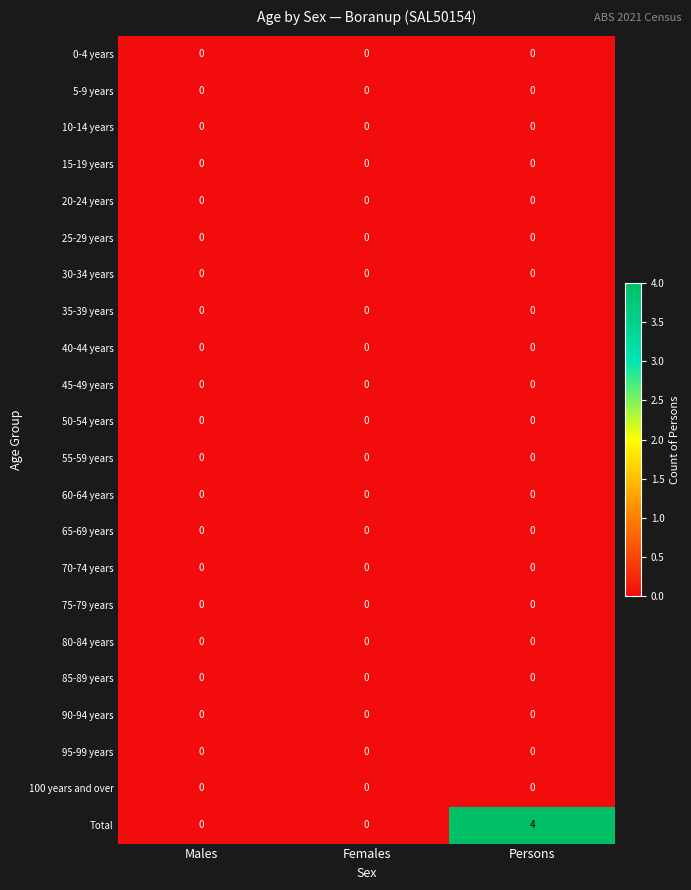

Which series has the largest total across all categories?

Total